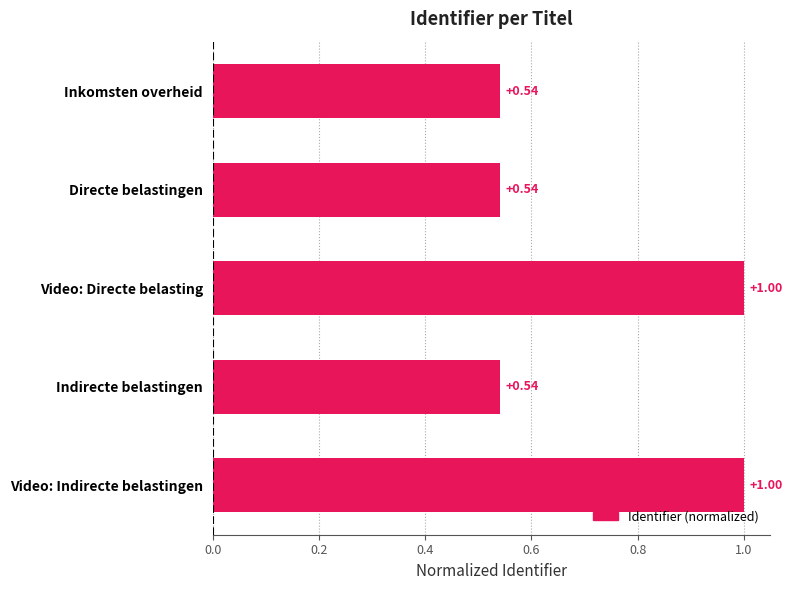

What is the sum of the values at Video: Directe belasting and Directe belastingen?

1.5